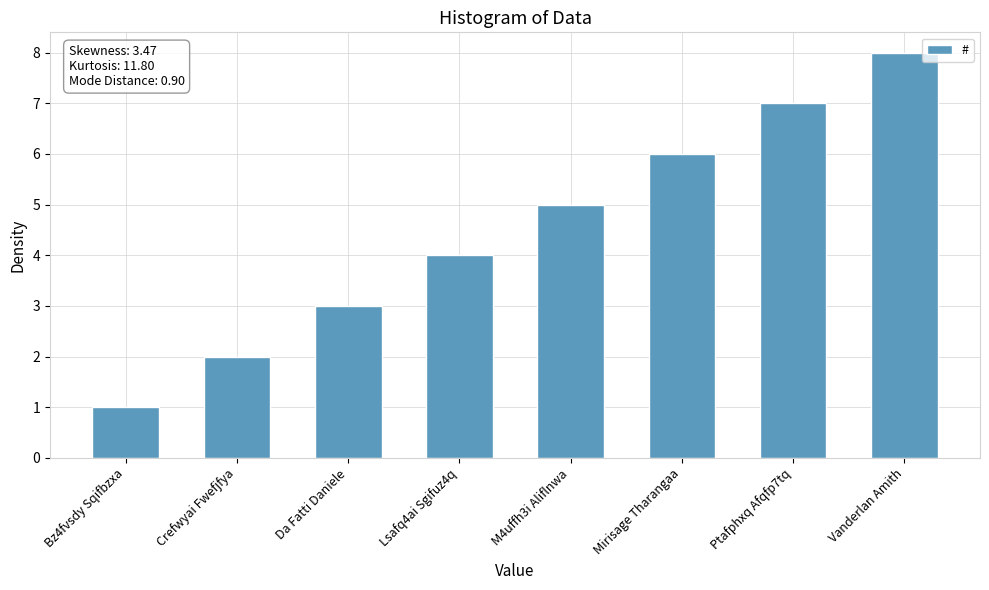

True or false: the data shows 6 at Mirisage Tharangaa.

True